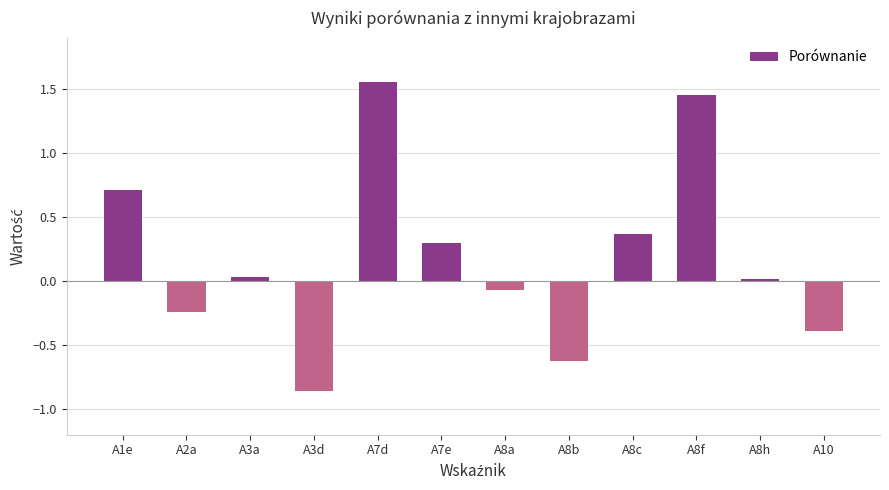

How many categories are shown in the chart?

12